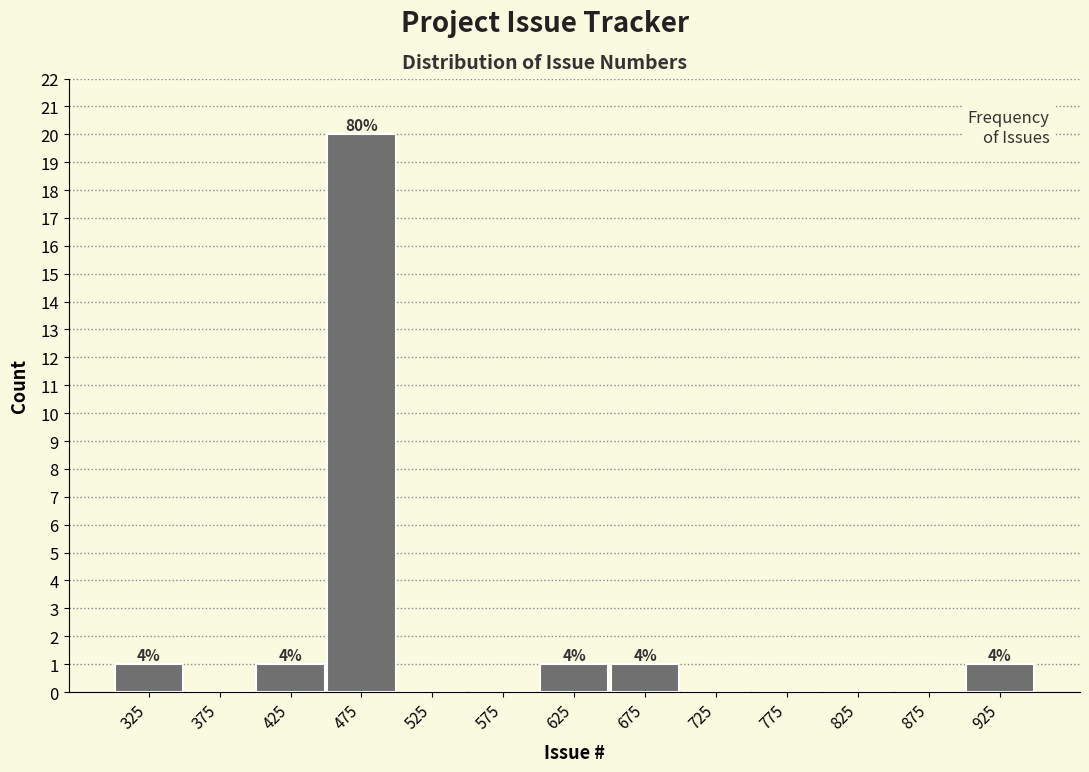

Which range on the x-axis has the tallest bar?

450 to 500